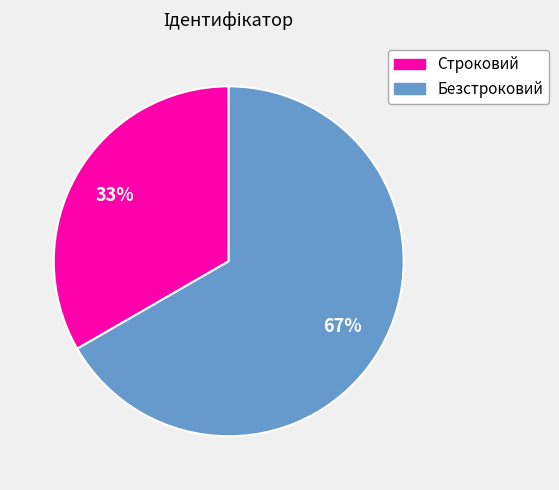

Rank the categories by value from lowest to highest.

Строковий, Безстроковий